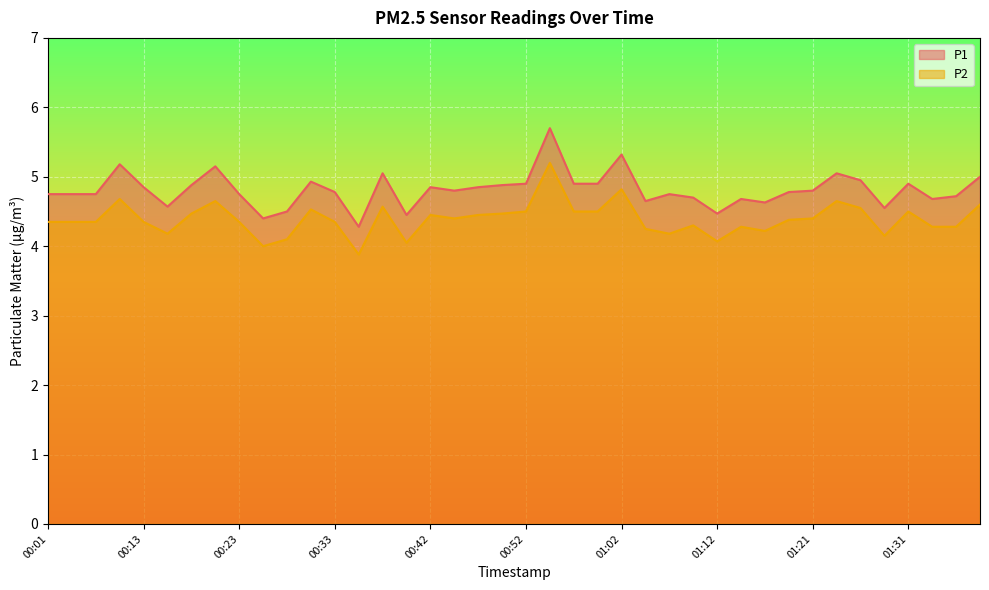

What is the label of the 25th point from the left?

01:02